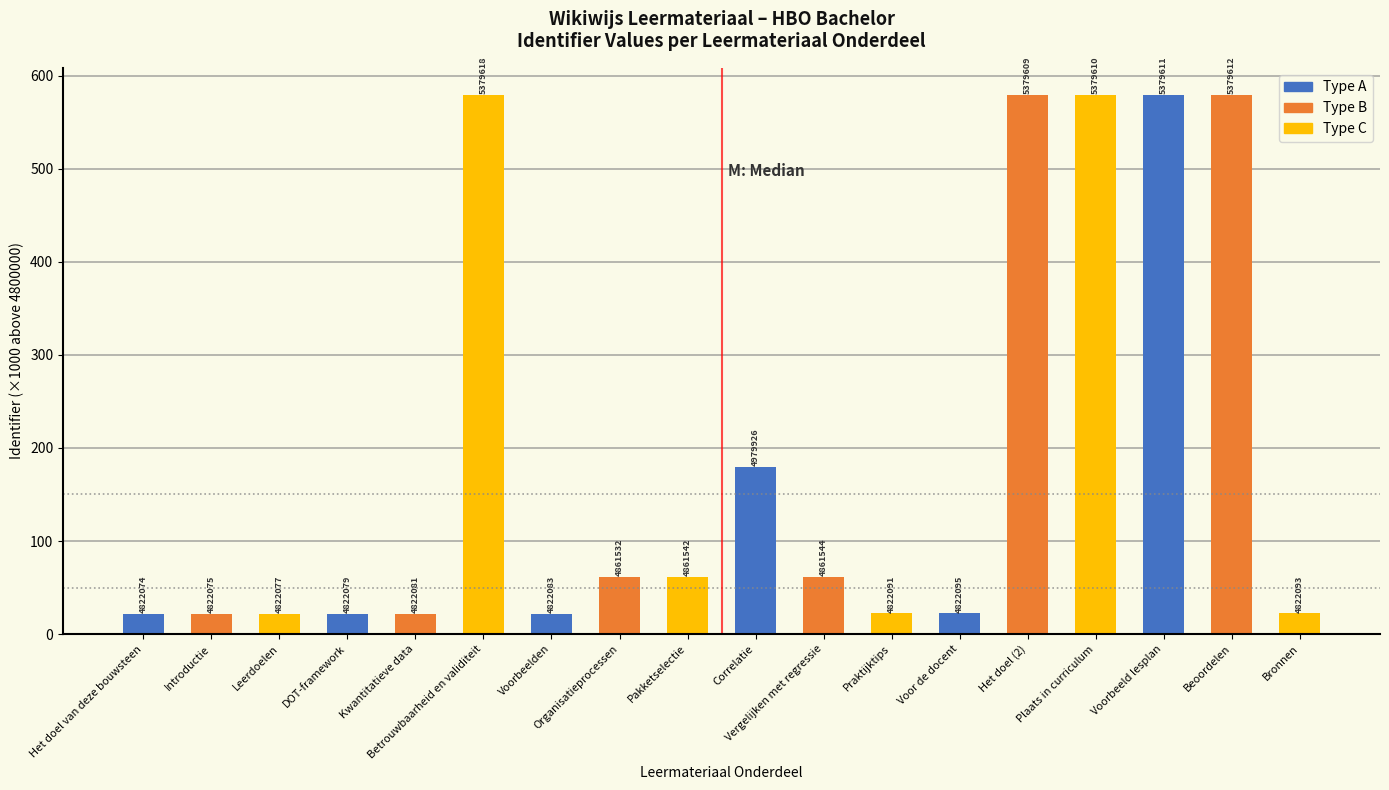

Does the chart contain any negative values?

No